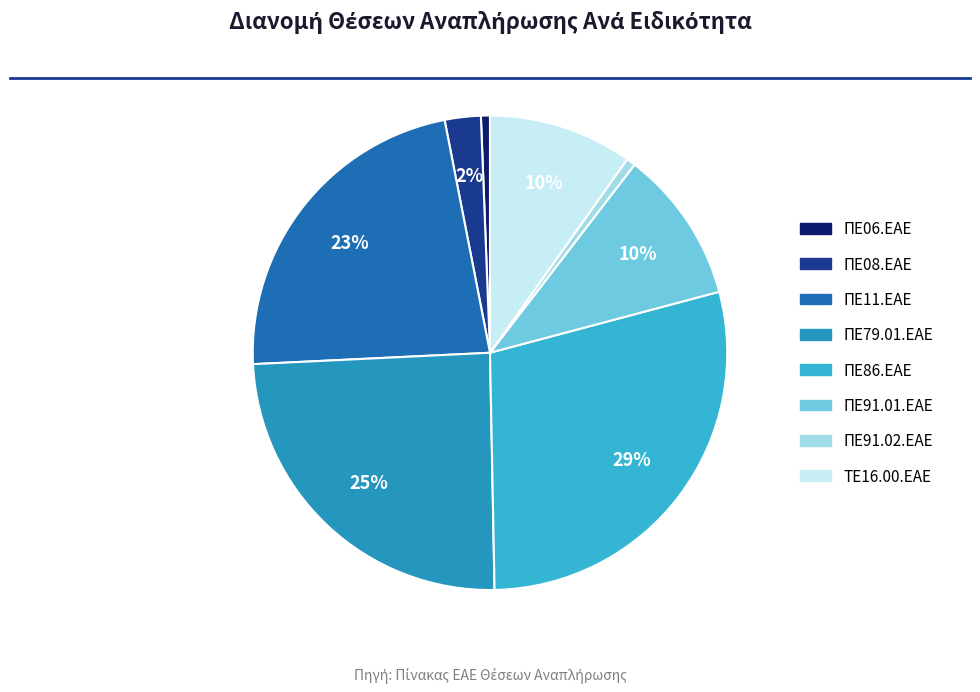

Combined, do ΠΕ11.ΕΑΕ and ΠΕ91.01.ΕΑΕ account for over 50%?

No